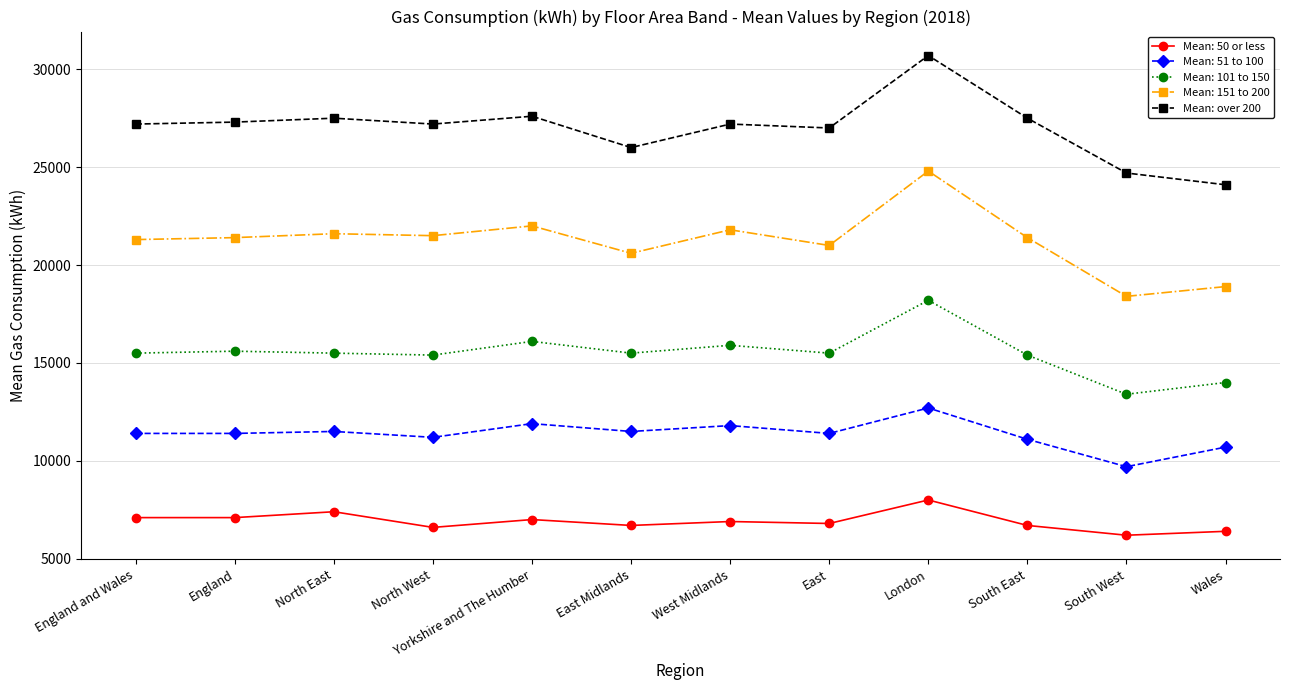

List the series in order of their peak value, lowest first.

Mean: 50 or less, Mean: 51 to 100, Mean: 101 to 150, Mean: 151 to 200, Mean: over 200